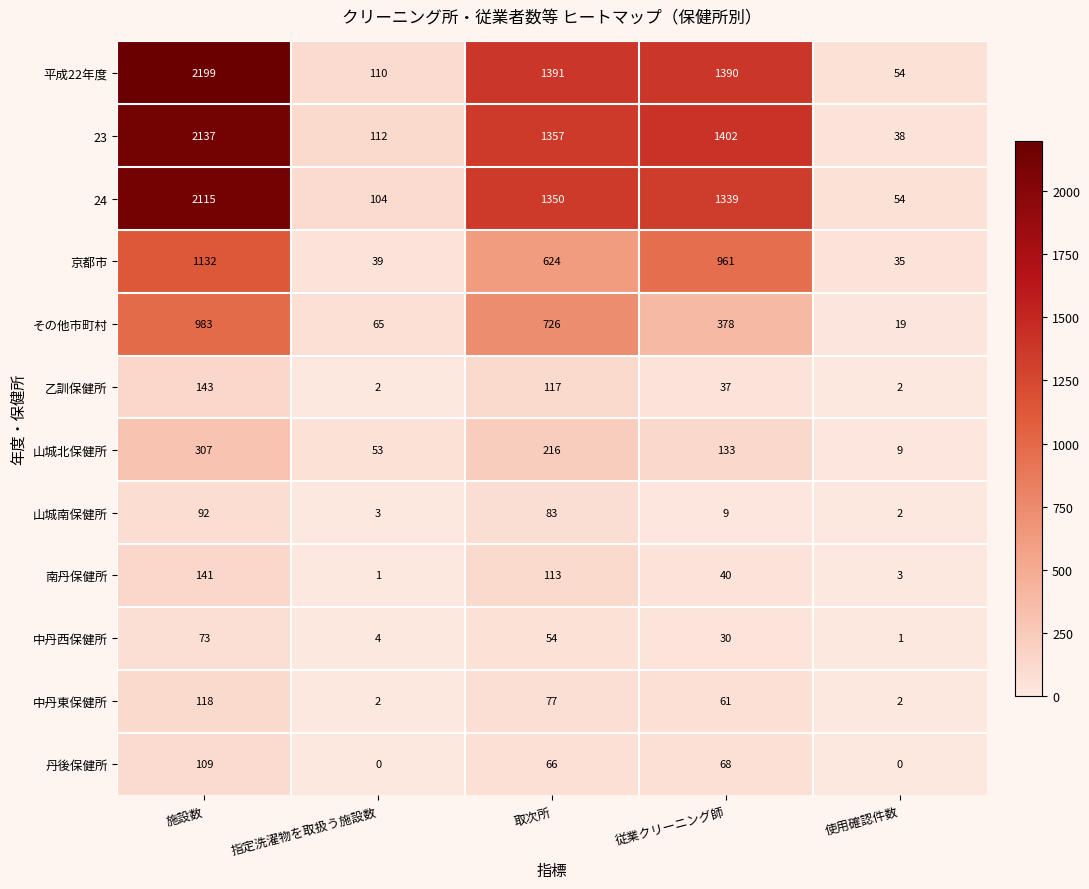

The value of 中丹西保健所 at 取次所 is 83. True or false?

False